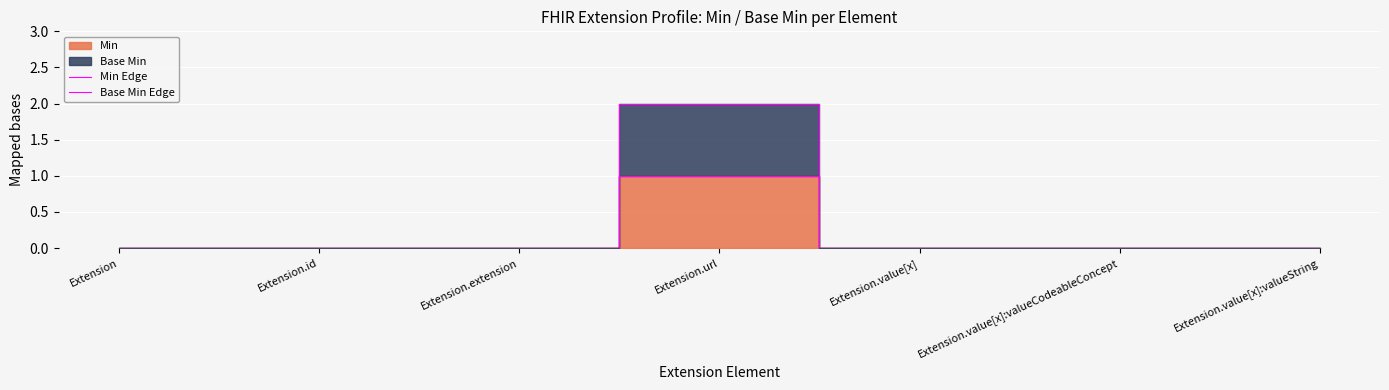

True or false: Min Edge and Base Min Edge cross at least once.

False